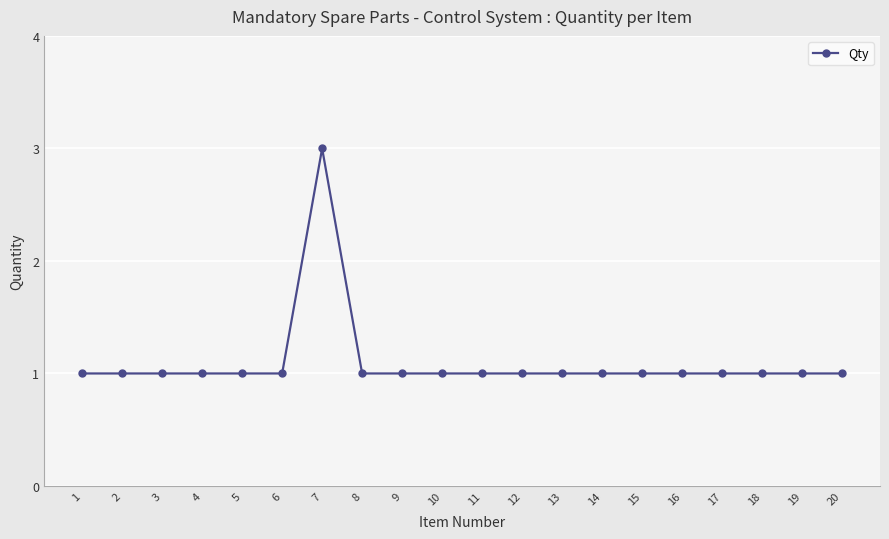

True or false: the data shows 1 at 11.

True